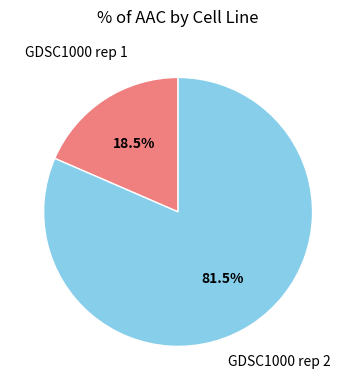

Which slice is the smallest?

GDSC1000 rep 1